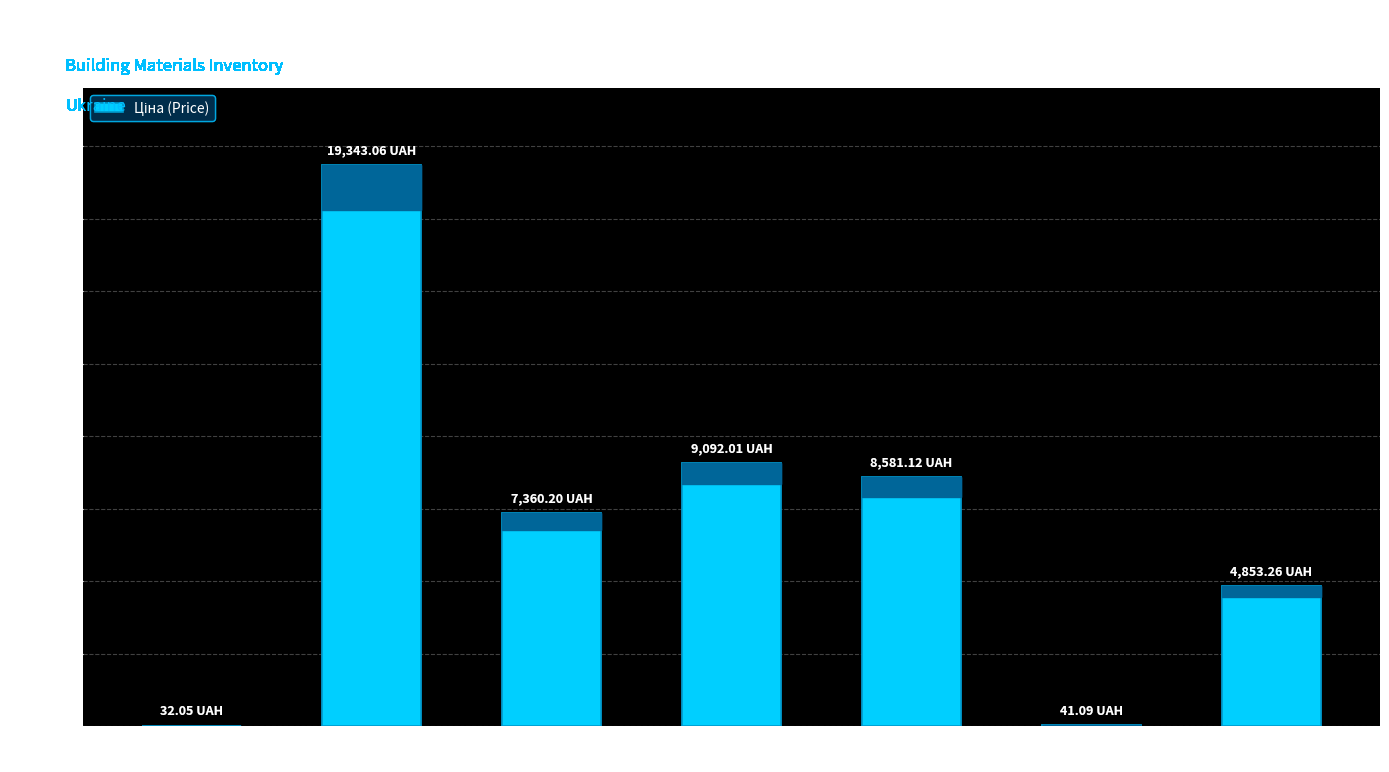

Are the bars horizontal?

No